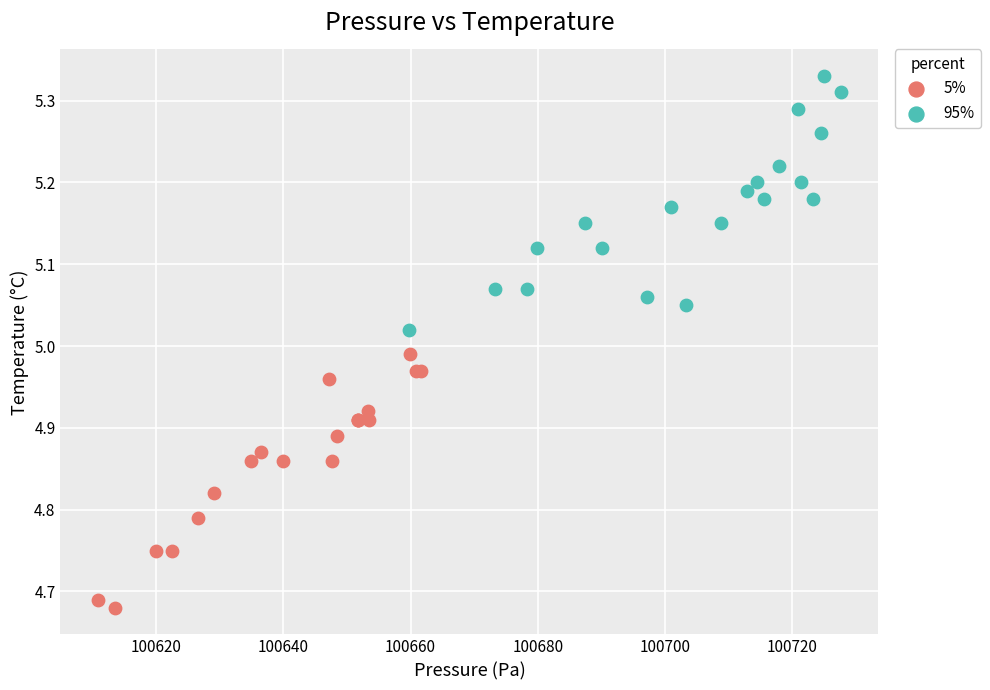

Which series contains the lowest Y value?

5%